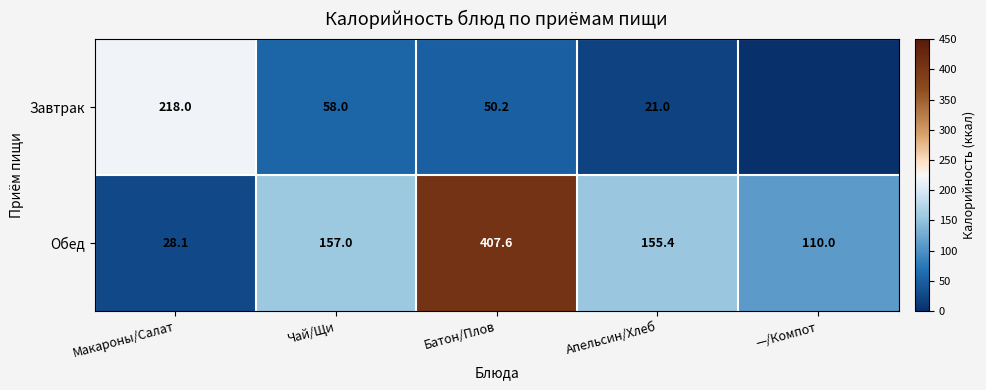

Rank the categories by Обед value from lowest to highest.

Макароны/Салат, —/Компот, Апельсин/Хлеб, Чай/Щи, Батон/Плов